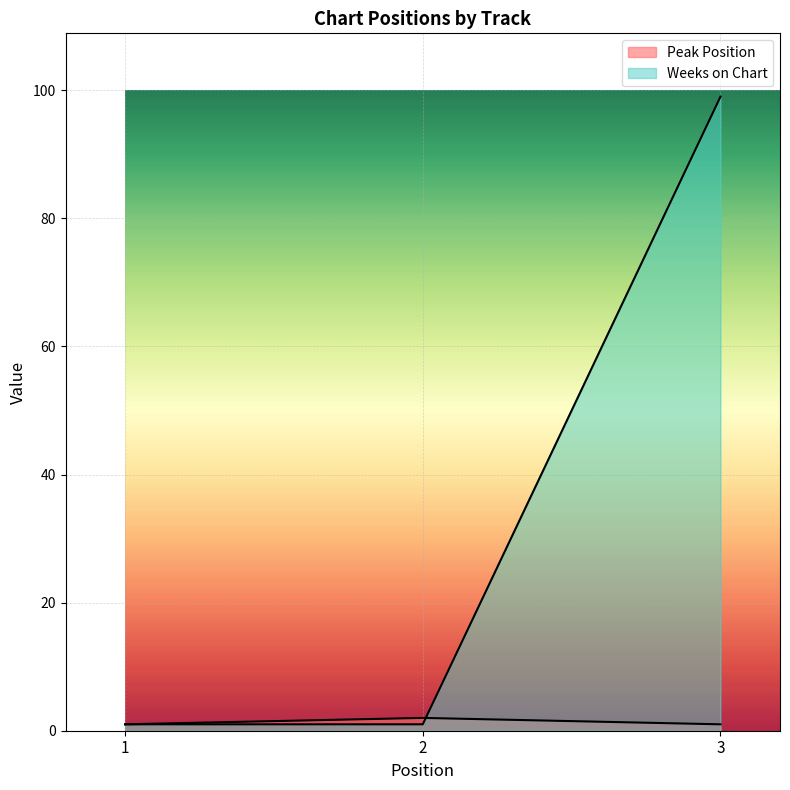

Which series has the widest spread of values?

Weeks on Chart